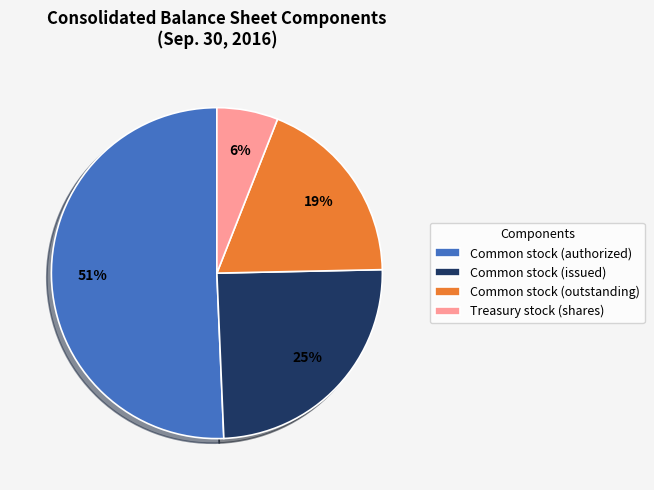

To the nearest percent, what is the average slice percentage?

25%